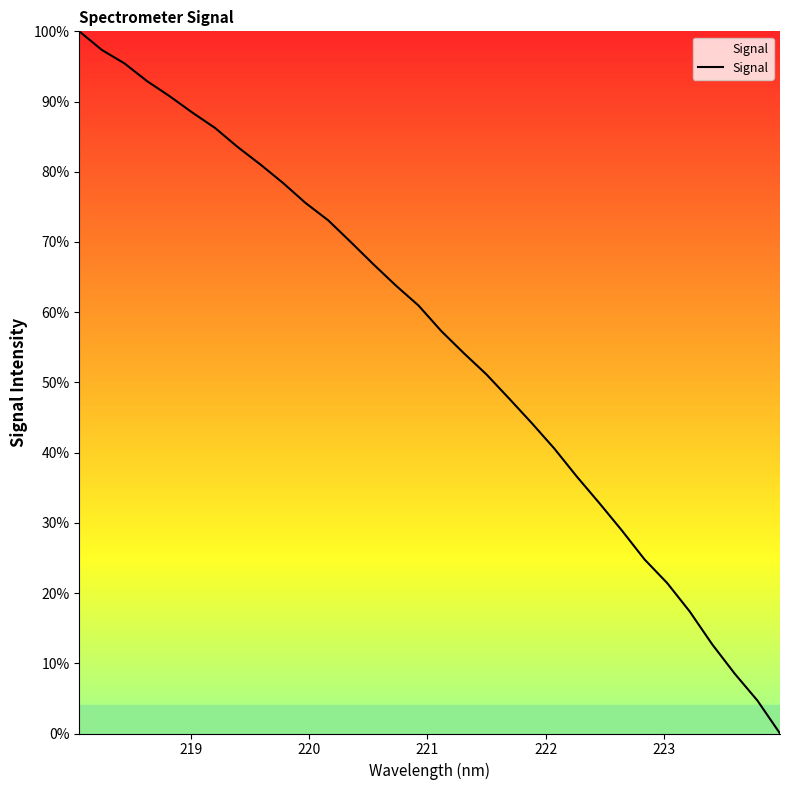

True or false: there are more than 1 points higher than both neighbors.

False